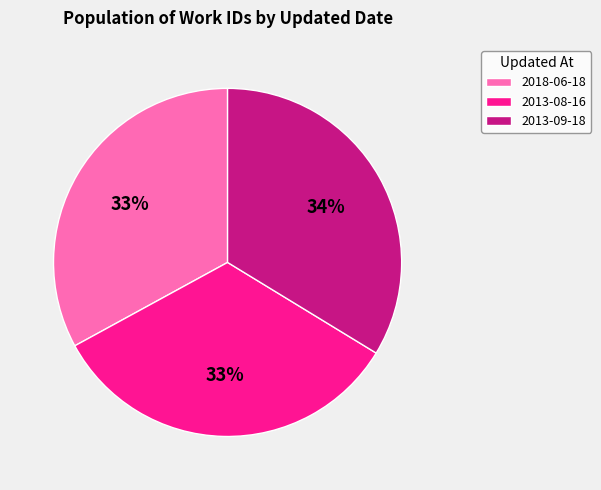

What is the ratio of the value at 2013-08-16 to the value at 2013-09-18?

1.0